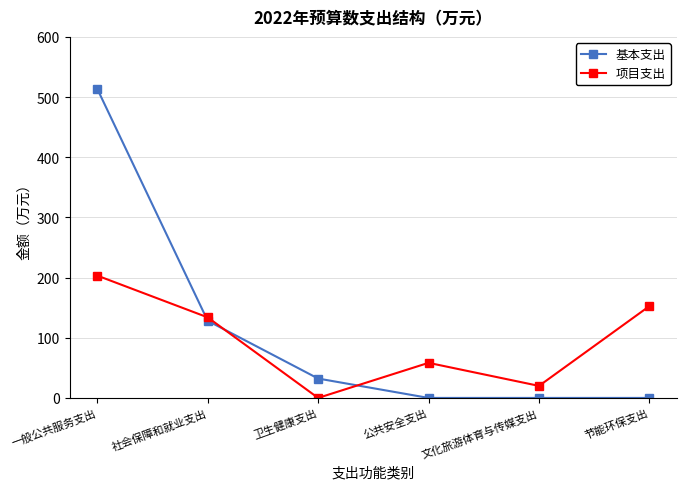

What is the label of the 3rd point from the right?

公共安全支出